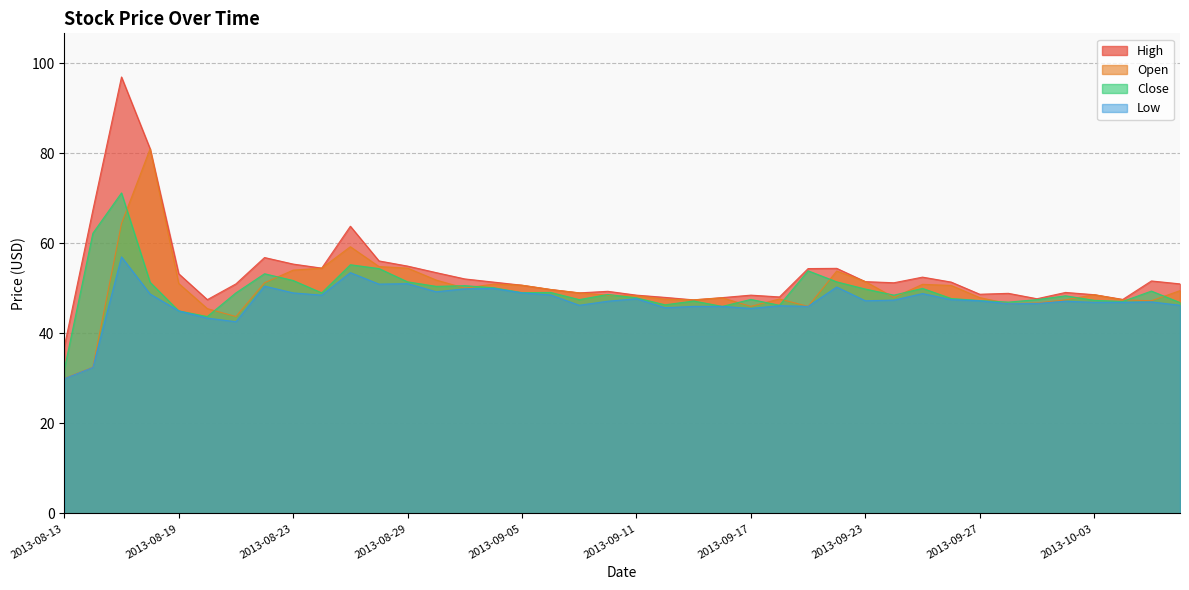

Reading right to left, list all the values displayed in this chart.

High: 2013-10-08=51.0	2013-10-07=51.6	2013-10-04=47.5	2013-10-03=48.6	2013-10-02=49.1	2013-10-01=47.7	2013-09-30=48.9	2013-09-27=48.7	2013-09-26=51.4	2013-09-25=52.5	2013-09-24=51.2	2013-09-23=51.5	2013-09-20=54.5	2013-09-19=54.4	2013-09-18=48.1	2013-09-17=48.5	2013-09-16=48.0	2013-09-13=47.5	2013-09-12=48.0	2013-09-11=48.5	2013-09-10=49.4	2013-09-09=49.0	2013-09-06=49.8	2013-09-05=50.7	2013-09-04=51.4	2013-09-03=52.1	2013-08-30=53.5	2013-08-29=55.0	2013-08-28=56.1	2013-08-27=63.8	2013-08-26=54.5	2013-08-23=55.4	2013-08-22=56.9	2013-08-21=51.0	2013-08-20=47.5	2013-08-19=53.2	2013-08-16=81.0	2013-08-15=97.0	2013-08-14=67.4	2013-08-13=37.0
Open: 2013-10-08=49.5	2013-10-07=47.2	2013-10-04=47.5	2013-10-03=48.6	2013-10-02=47.5	2013-10-01=46.8	2013-09-30=46.6	2013-09-27=48.0	2013-09-26=50.6	2013-09-25=50.9	2013-09-24=48.0	2013-09-23=51.5	2013-09-20=53.9	2013-09-19=46.0	2013-09-18=47.6	2013-09-17=46.0	2013-09-16=47.9	2013-09-13=47.5	2013-09-12=47.6	2013-09-11=48.4	2013-09-10=48.5	2013-09-09=49.0	2013-09-06=49.8	2013-09-05=50.7	2013-09-04=51.0	2013-09-03=50.0	2013-08-30=51.9	2013-08-29=54.5	2013-08-28=54.9	2013-08-27=59.2	2013-08-26=54.5	2013-08-23=54.0	2013-08-22=51.2	2013-08-21=43.8	2013-08-20=45.5	2013-08-19=51.1	2013-08-16=81.0	2013-08-15=64.4	2013-08-14=32.5	2013-08-13=30.0
Close: 2013-10-08=46.9	2013-10-07=49.4	2013-10-04=47.1	2013-10-03=47.4	2013-10-02=48.4	2013-10-01=47.5	2013-09-30=47.0	2013-09-27=47.3	2013-09-26=47.8	2013-09-25=50.0	2013-09-24=48.5	2013-09-23=49.9	2013-09-20=51.5	2013-09-19=53.9	2013-09-18=46.2	2013-09-17=47.5	2013-09-16=46.0	2013-09-13=47.2	2013-09-12=46.4	2013-09-11=47.9	2013-09-10=48.6	2013-09-09=47.5	2013-09-06=49.1	2013-09-05=49.0	2013-09-04=50.1	2013-09-03=50.6	2013-08-30=50.5	2013-08-29=51.5	2013-08-28=54.4	2013-08-27=55.2	2013-08-26=49.0	2013-08-23=51.8	2013-08-22=53.2	2013-08-21=49.0	2013-08-20=43.8	2013-08-19=45.0	2013-08-16=51.4	2013-08-15=71.2	2013-08-14=62.2	2013-08-13=31.9
Low: 2013-10-08=46.2	2013-10-07=47.0	2013-10-04=46.9	2013-10-03=46.9	2013-10-02=47.1	2013-10-01=46.6	2013-09-30=46.6	2013-09-27=47.2	2013-09-26=47.5	2013-09-25=48.9	2013-09-24=47.4	2013-09-23=47.2	2013-09-20=50.3	2013-09-19=46.0	2013-09-18=46.1	2013-09-17=45.5	2013-09-16=46.0	2013-09-13=46.0	2013-09-12=45.7	2013-09-11=47.7	2013-09-10=47.1	2013-09-09=46.2	2013-09-06=48.5	2013-09-05=49.0	2013-09-04=50.0	2013-09-03=49.9	2013-08-30=49.2	2013-08-29=51.0	2013-08-28=51.0	2013-08-27=53.5	2013-08-26=48.5	2013-08-23=49.0	2013-08-22=50.5	2013-08-21=42.6	2013-08-20=43.4	2013-08-19=45.0	2013-08-16=48.8	2013-08-15=57.0	2013-08-14=32.5	2013-08-13=29.9